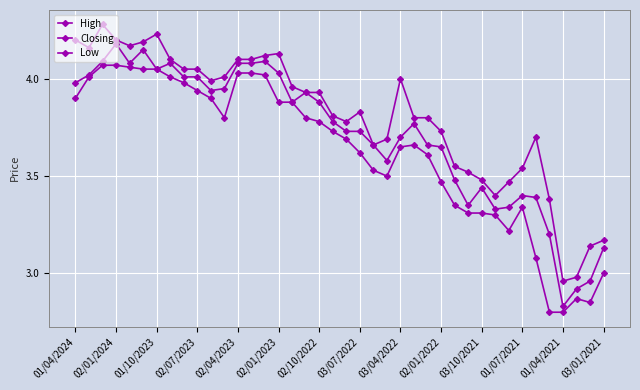

How many values in the Closing series are below 3?

3